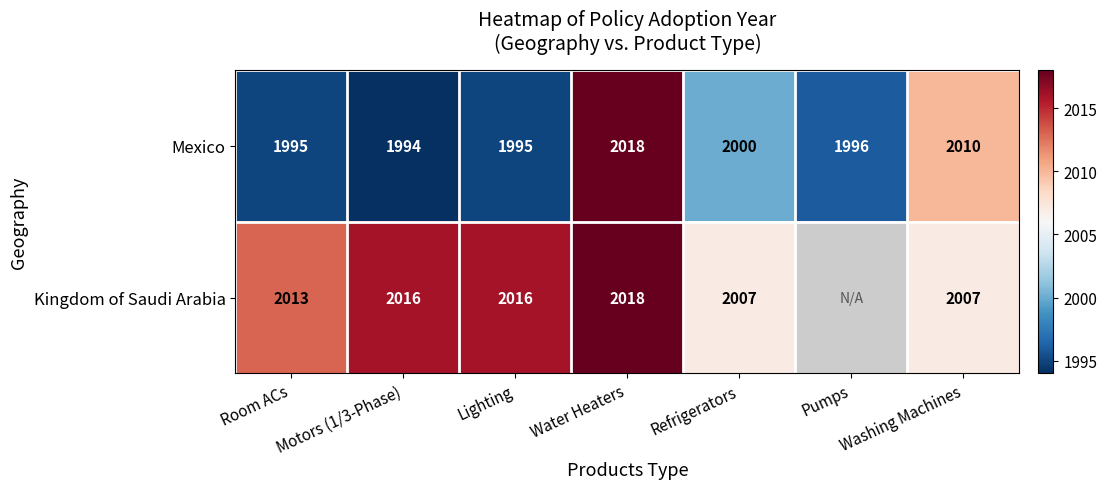

What is the greatest value displayed?

2018.0